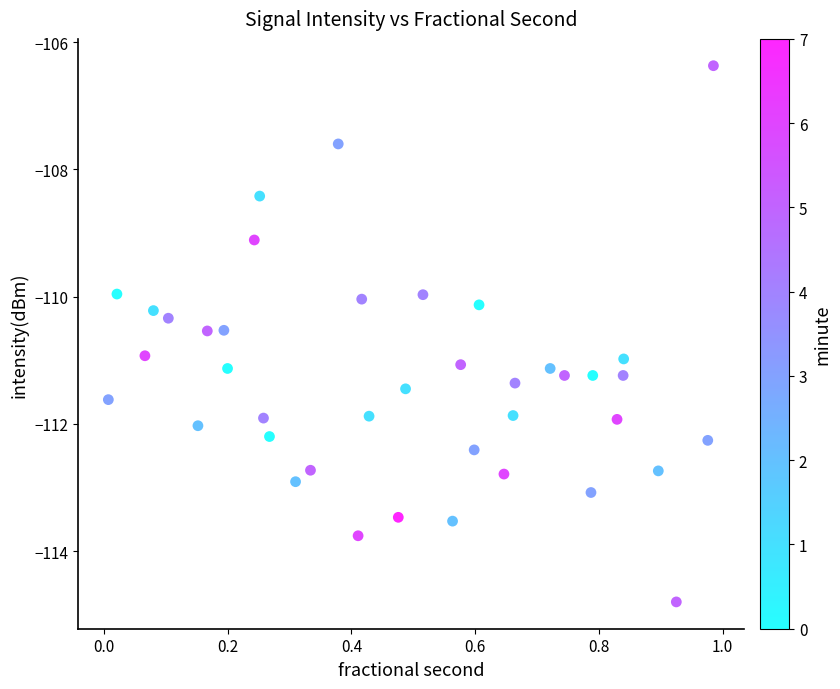

What is the range of Y values (max minus min)?

8.4